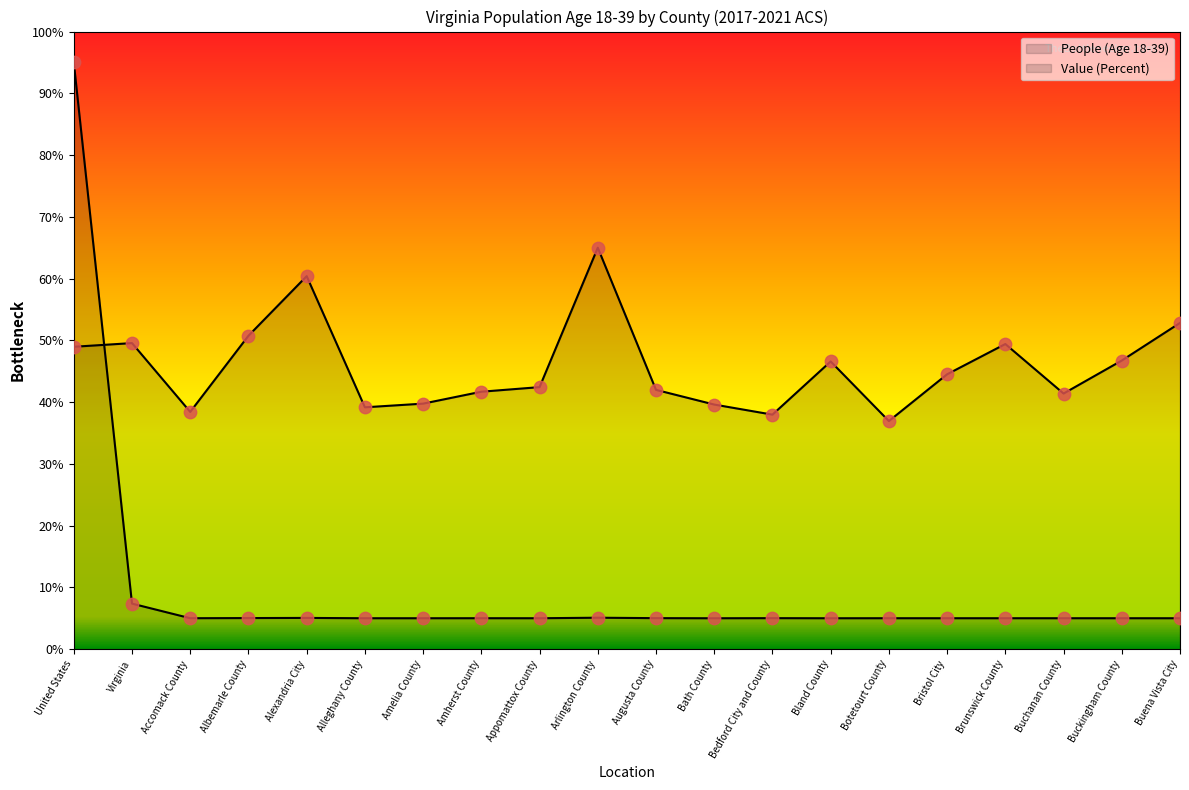

At how many categories does at least one series exceed 19?

20